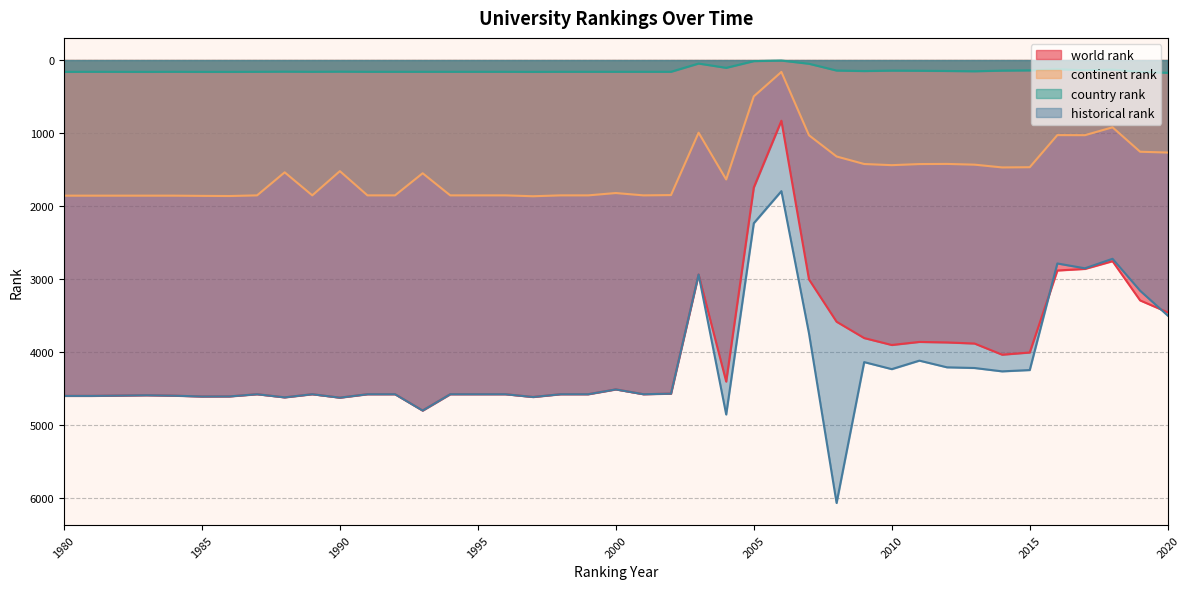

Where is continent rank nearest to the value 1015?

2016